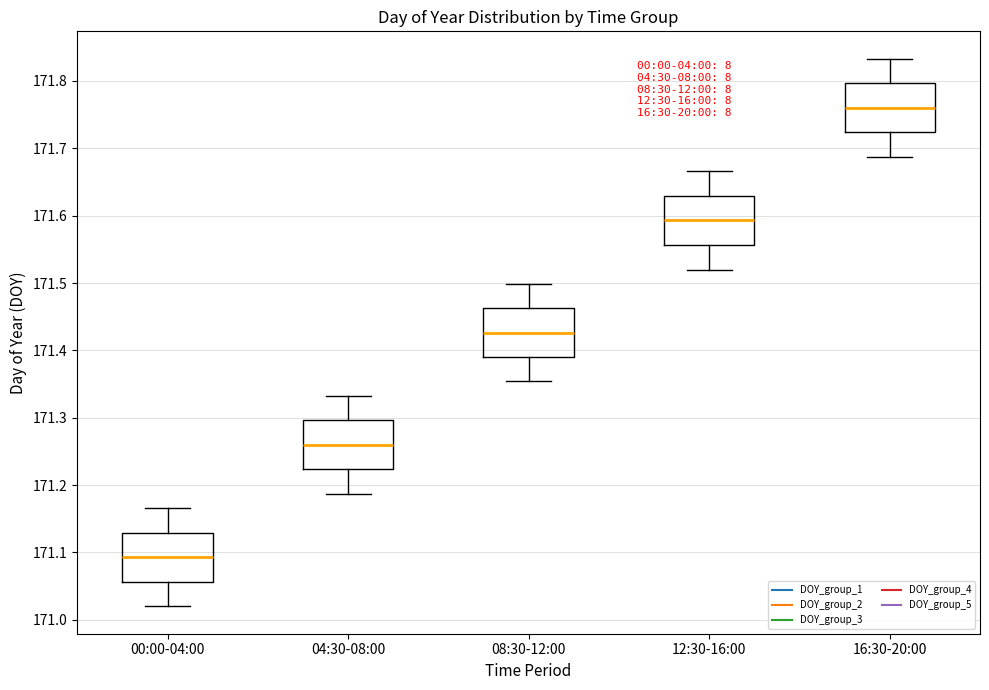

Where is the upper edge of the box for 12:30-16:00 on the y-axis? The values are not printed on the chart, so give them approximately, as read against the axis.

171.63